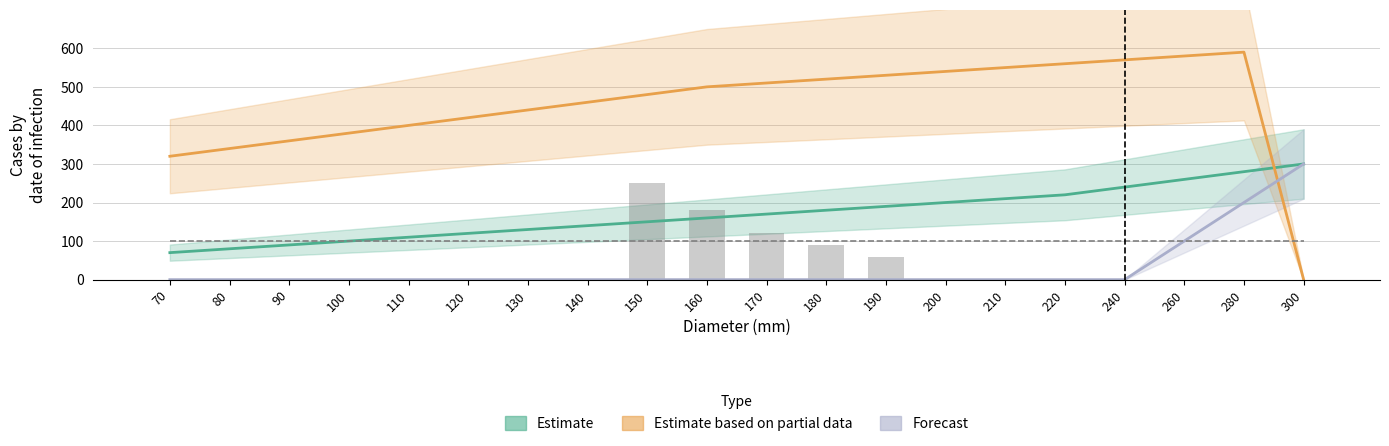

What is the difference between the maximum and minimum values in the Estimate series?

230